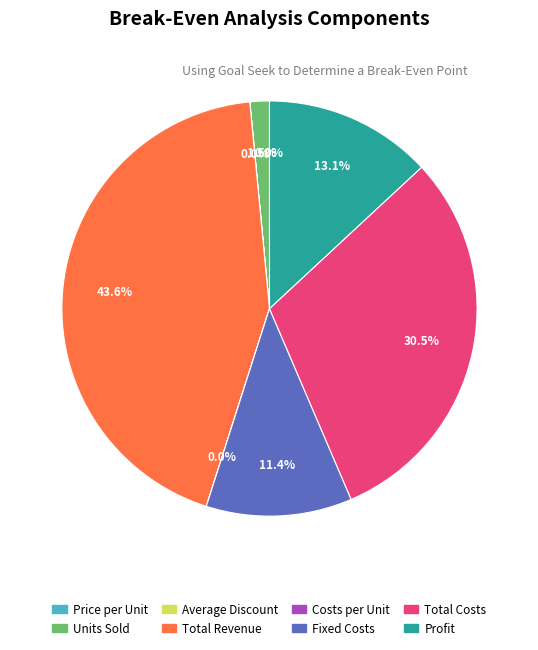

Which has a higher value, Total Revenue or Profit?

Total Revenue